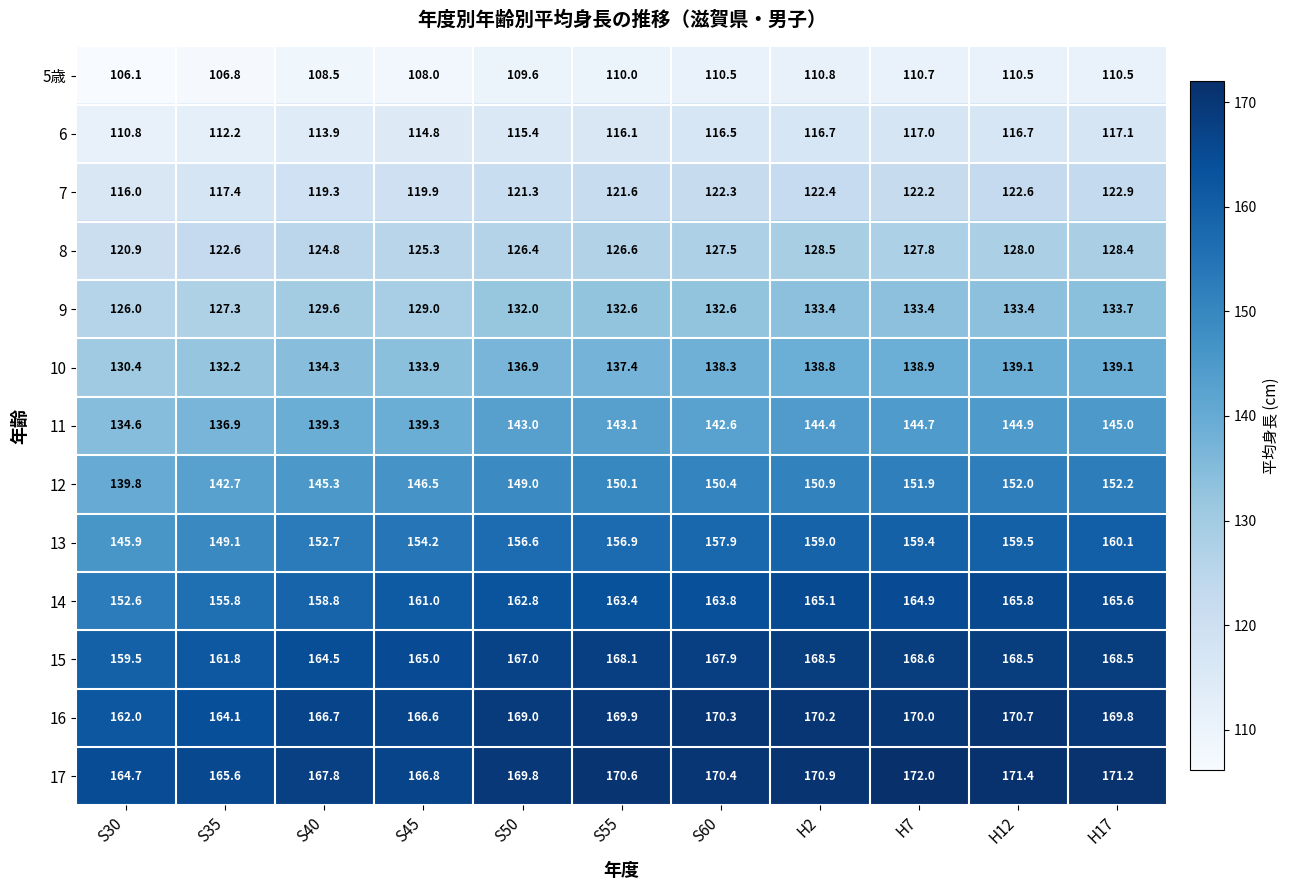

What is the greatest value displayed?

172.0